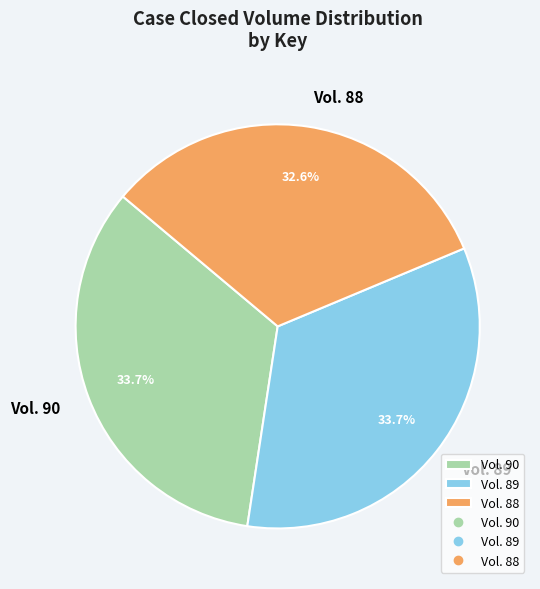

Between Vol. 90 and Vol. 88, which is larger?

Vol. 90